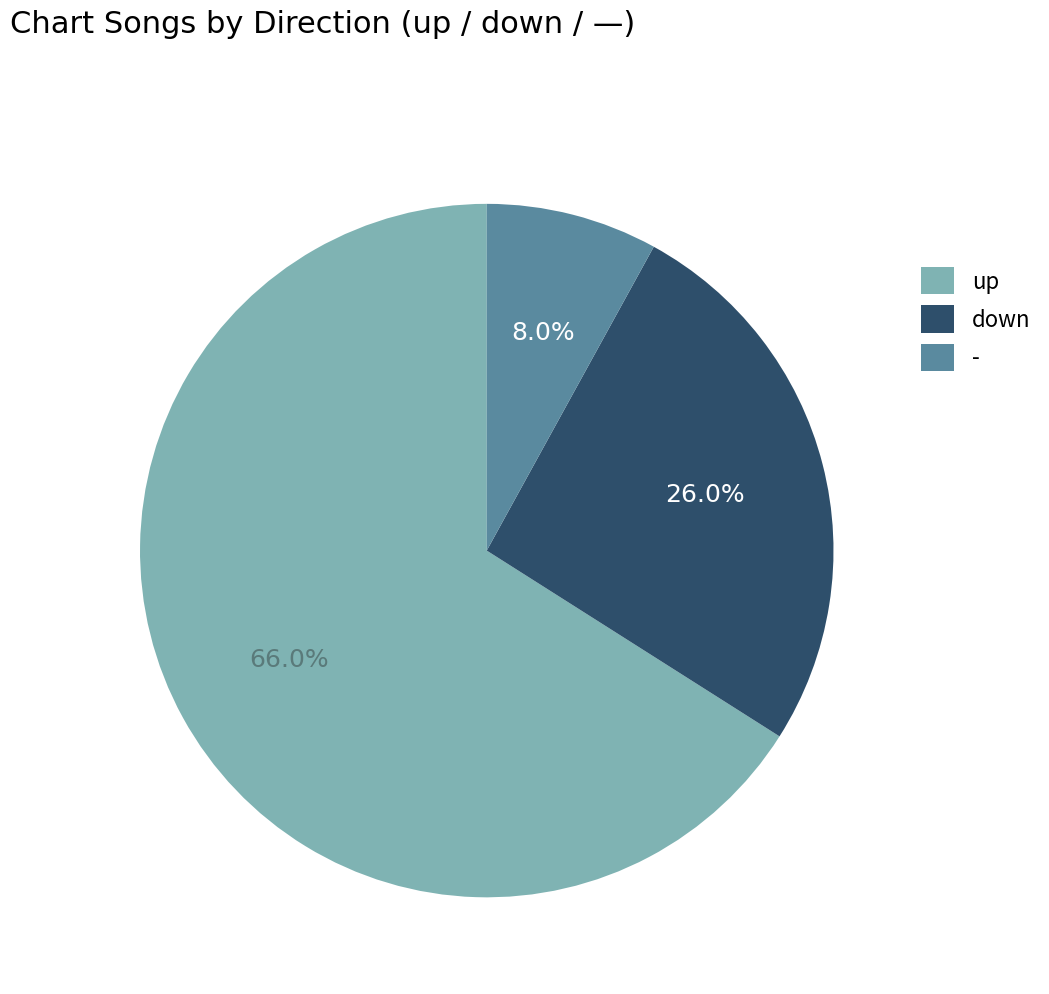

Count the number of slices in the pie.

3